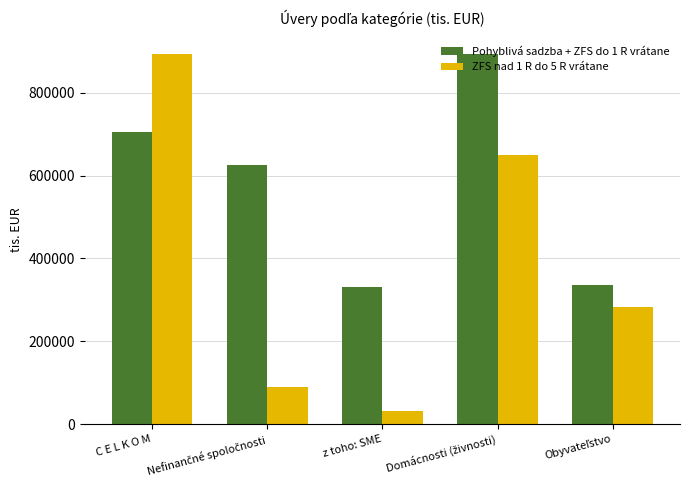

What is the value of the ZFS nad 1 R do 5 R vrátane bar at the 3rd from the left?

31568